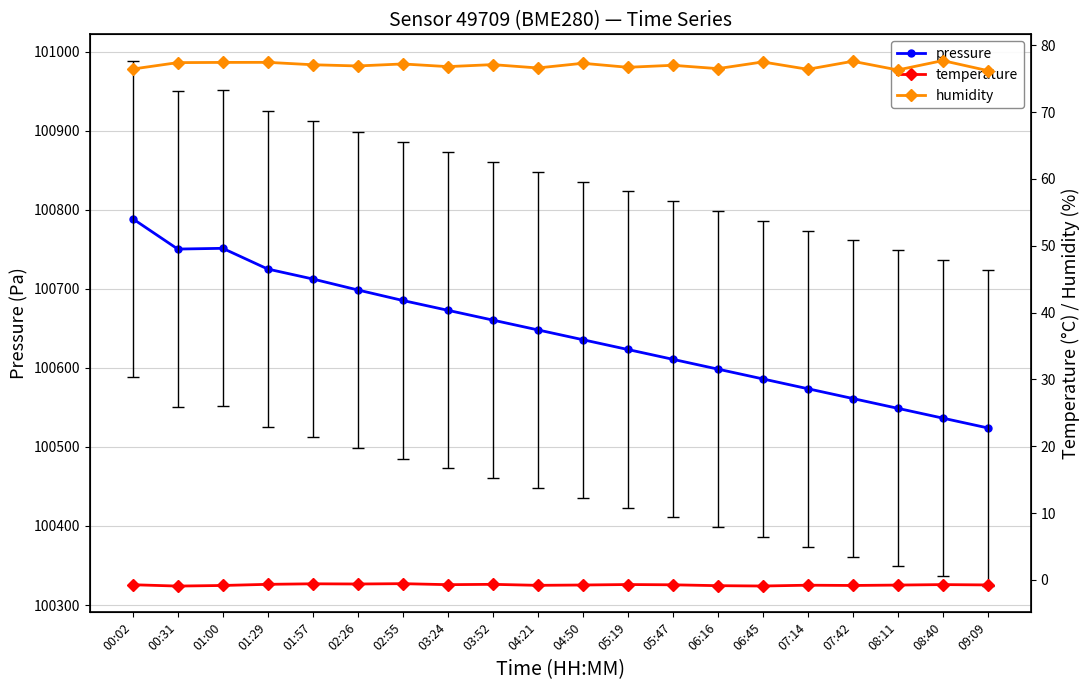

What is the difference between the second highest and minimum values in the pressure series?

227.1